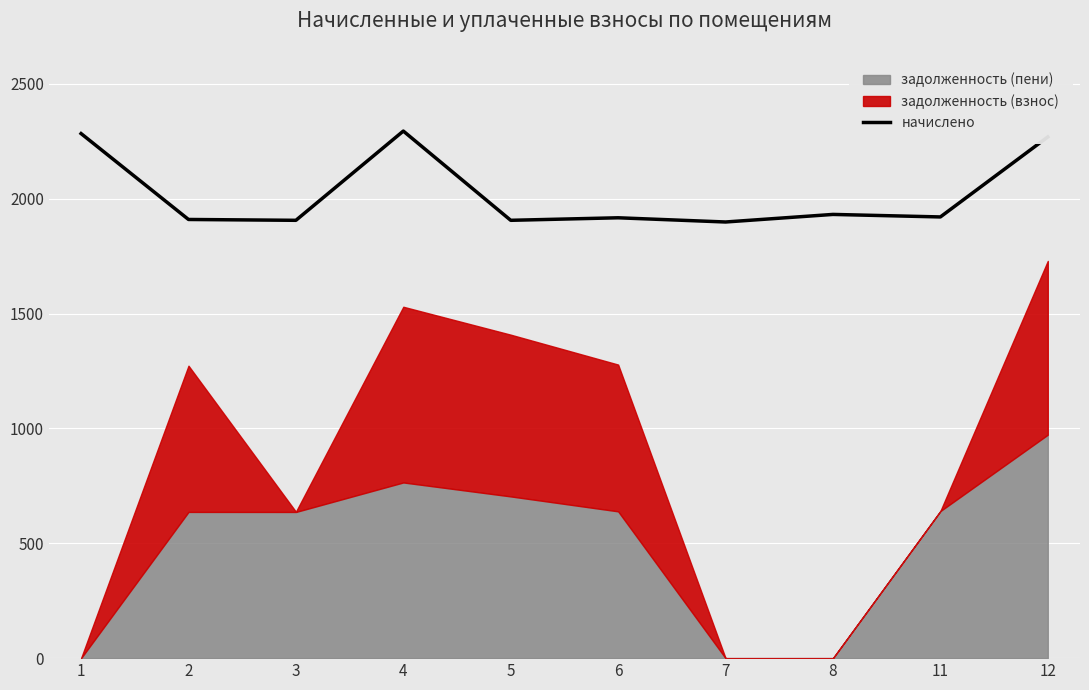

How many lines are shown in the chart?

1